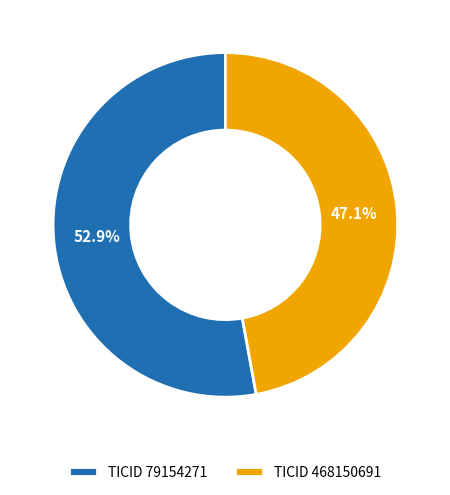

Is the sum of TICID 468150691 and TICID 79154271 greater than half?

Yes